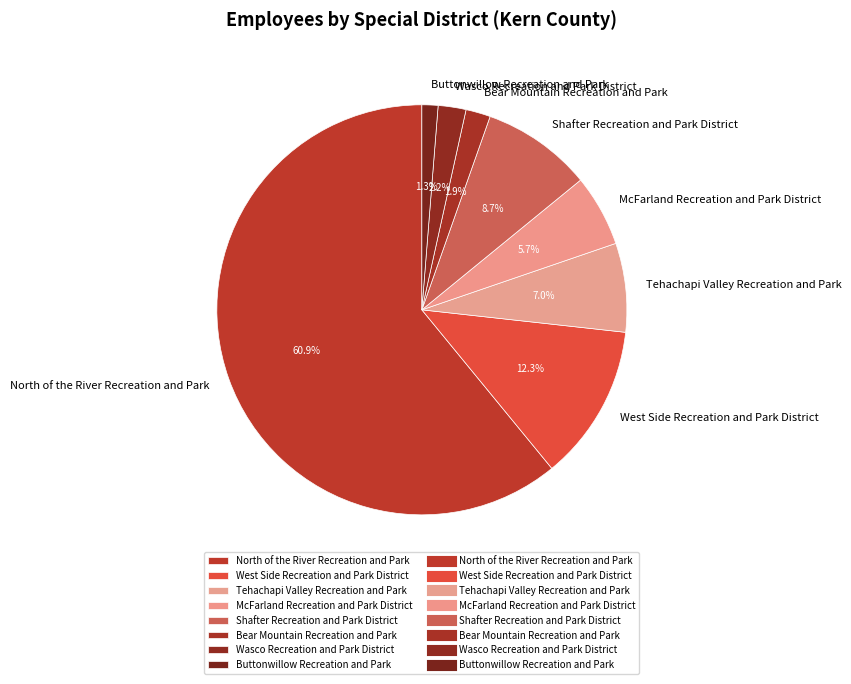

To the nearest percent, what portion does Bear Mountain Recreation and Park represent?

2%